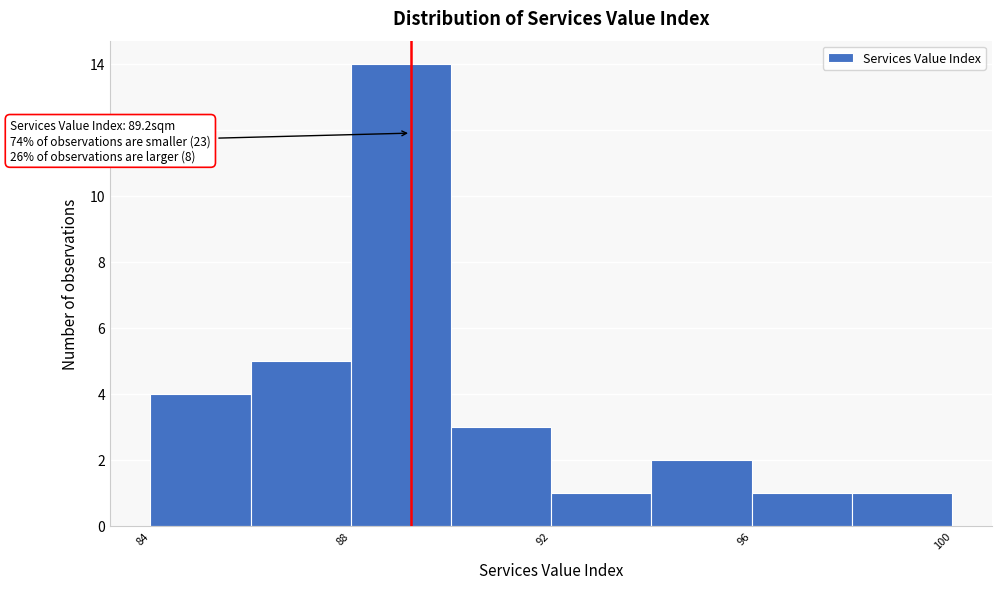

Over which range of the x-axis is the bar tallest?

88 to 90